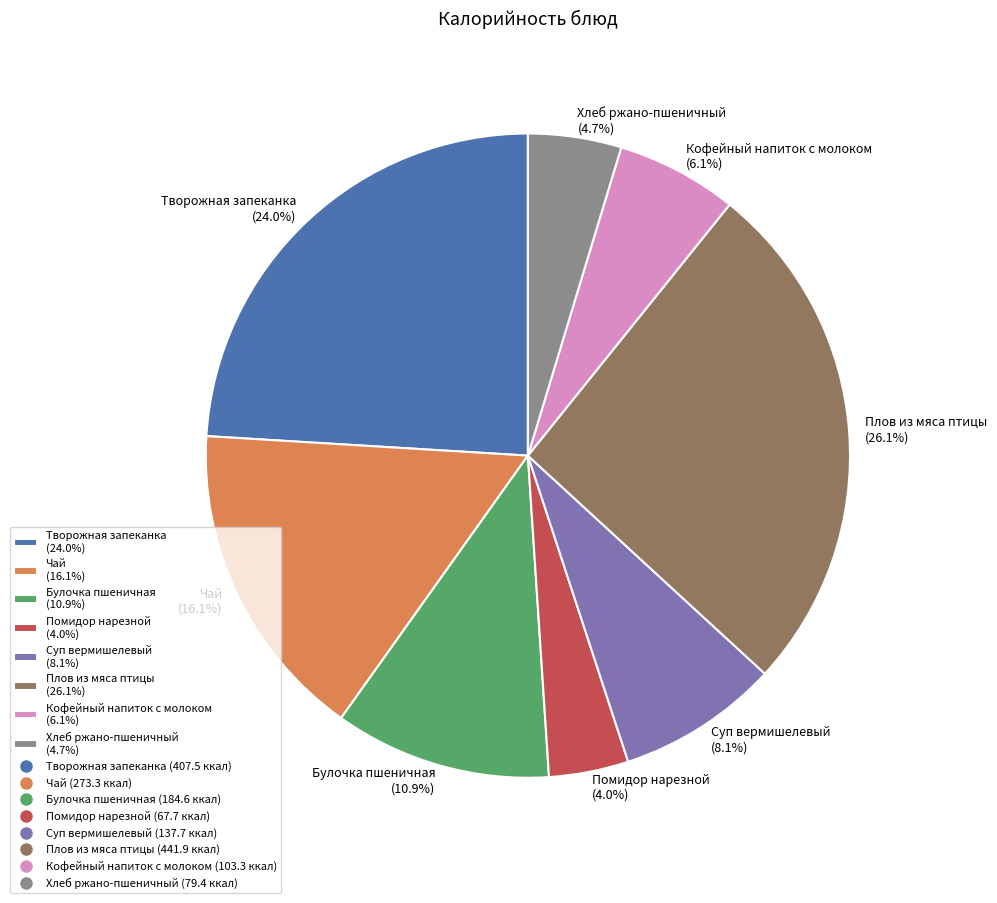

To the nearest percent, what is the average slice percentage?

12%